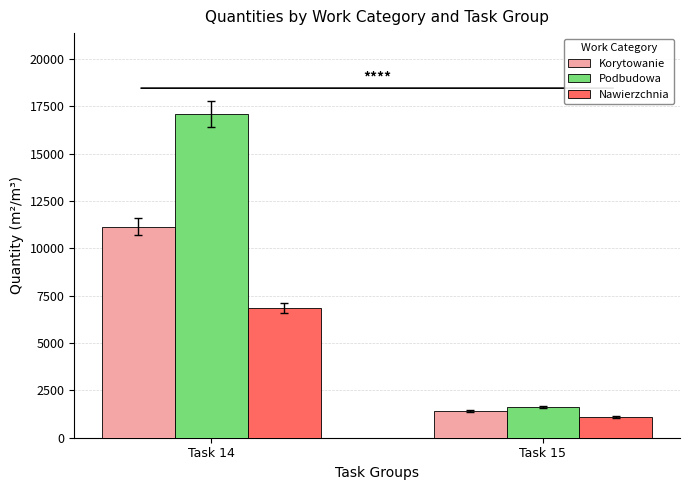

Rank the series at Task 14 from highest to lowest value.

Podbudowa, Korytowanie, Nawierzchnia